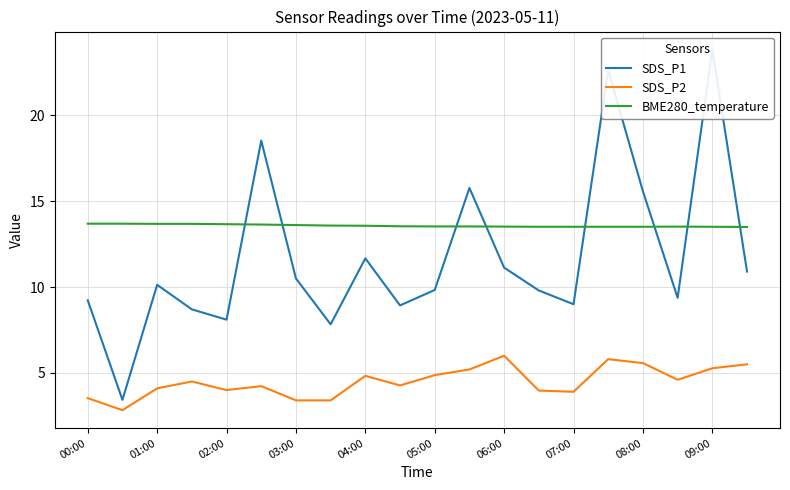

Rank the series at 19 from lowest to highest value.

SDS_P2, SDS_P1, BME280_temperature